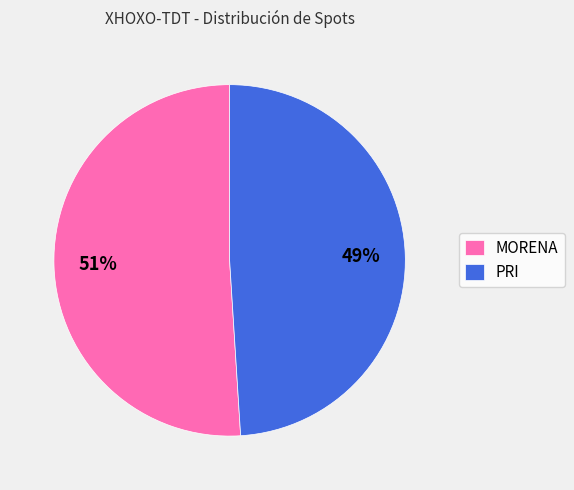

To the nearest percent, what is the combined percentage of MORENA and PRI?

100%